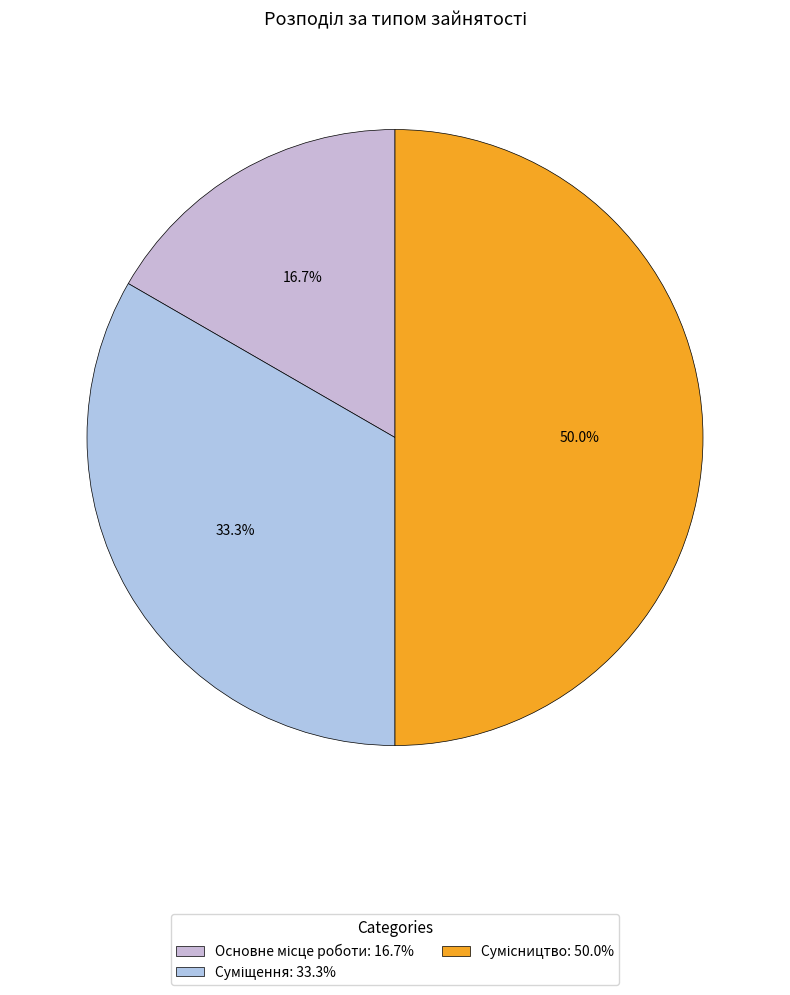

How many segments does this pie chart have?

3